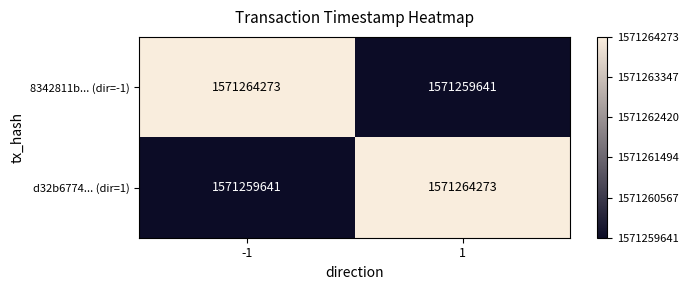

Reading left to right, transcribe all the data shown in this chart.

8342811b... (dir=-1): 1571264273	1571259641
d32b6774... (dir=1): 1571259641	1571264273